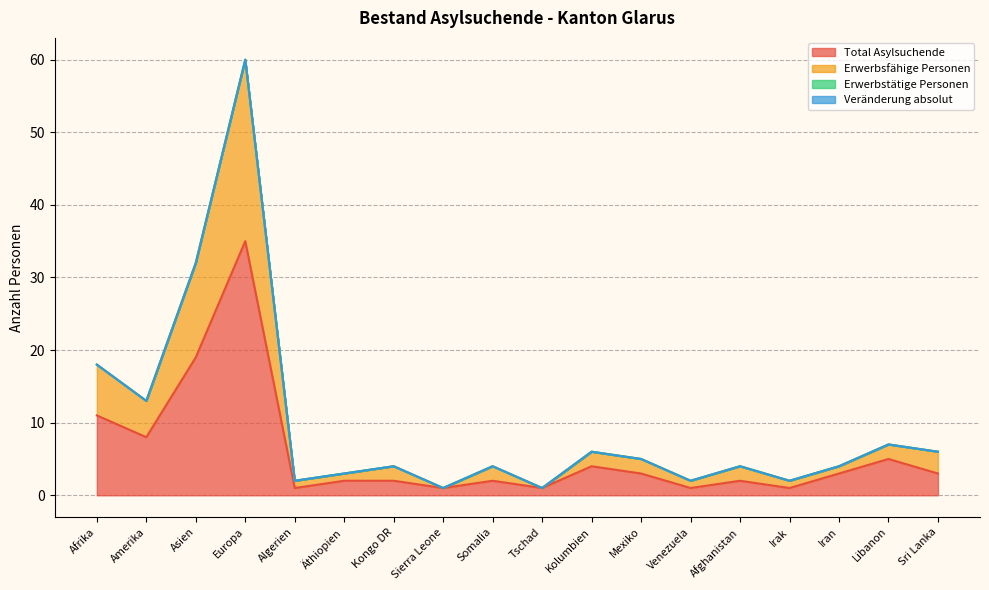

True or false: Total Asylsuchende has a value of 13 at Amerika.

False